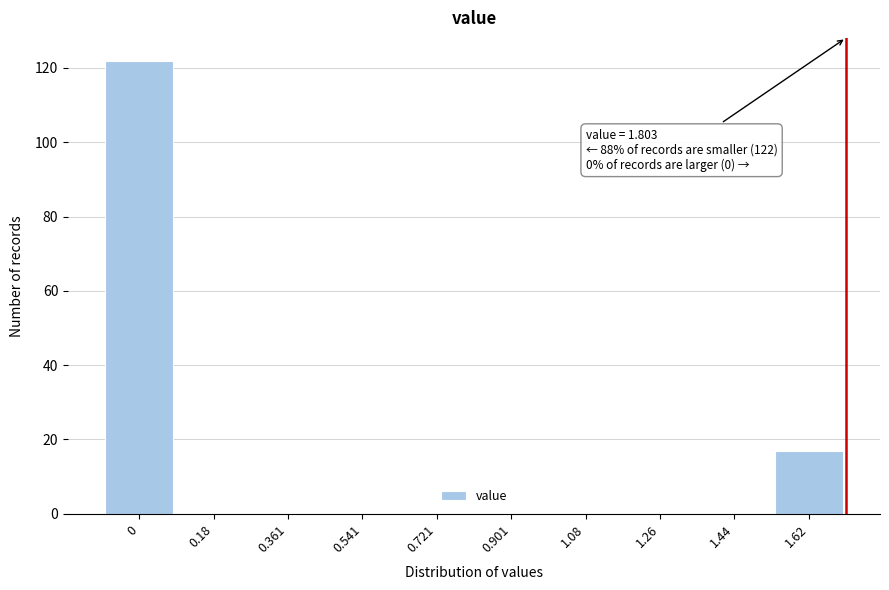

Reading left to right, list all the values displayed in this chart.

0=122	0.18=0	0.361=0	0.541=0	0.721=0	0.901=0	1.08=0	1.26=0	1.44=0	1.62=17